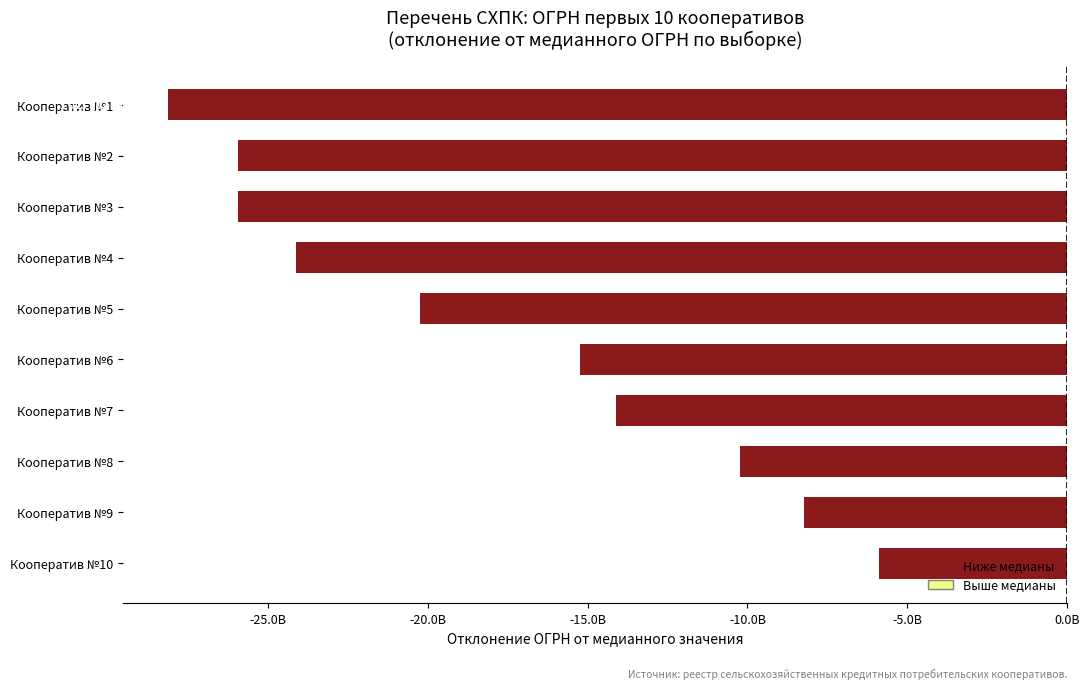

Are the bars grouped side by side (vs. stacked)?

No